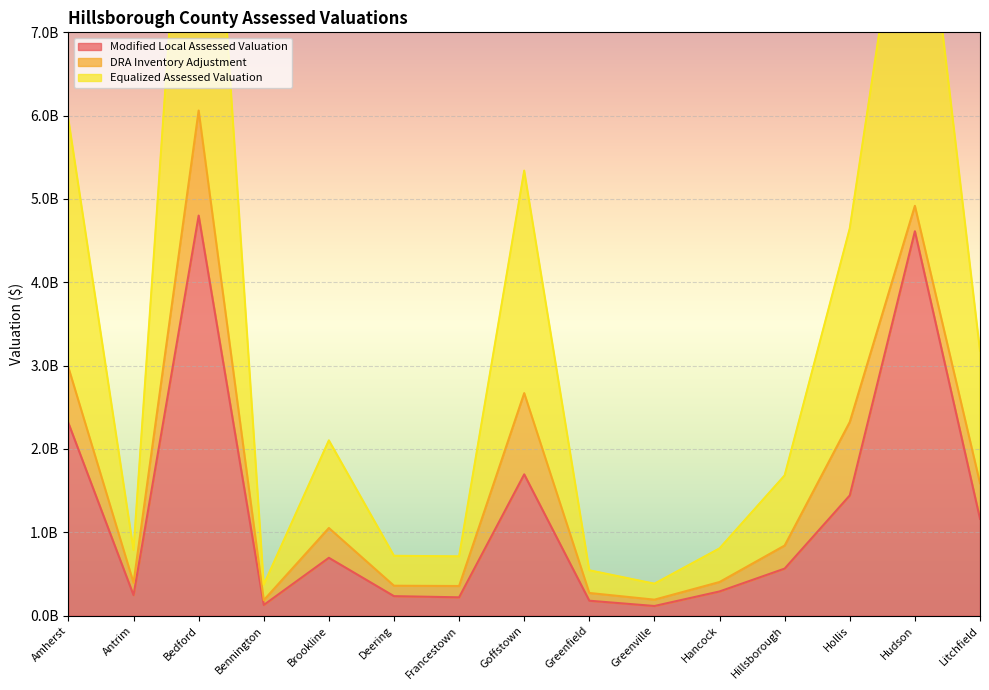

Is it true that Equalized Assessed Valuation equals 6061521575 at Bedford?

True